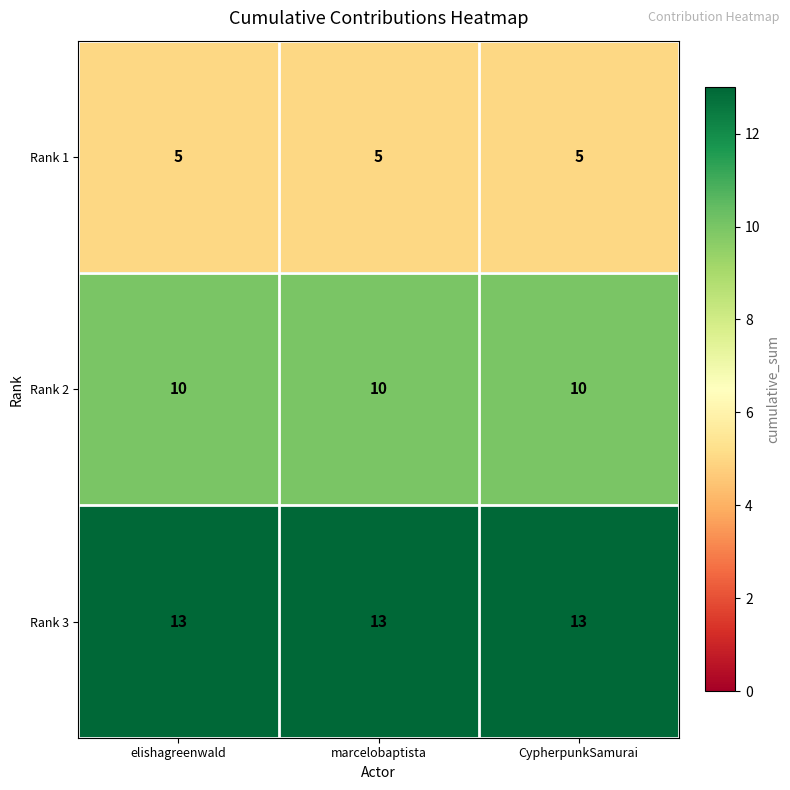

Rank the series by their average value, from highest to lowest.

Rank 3, Rank 2, Rank 1